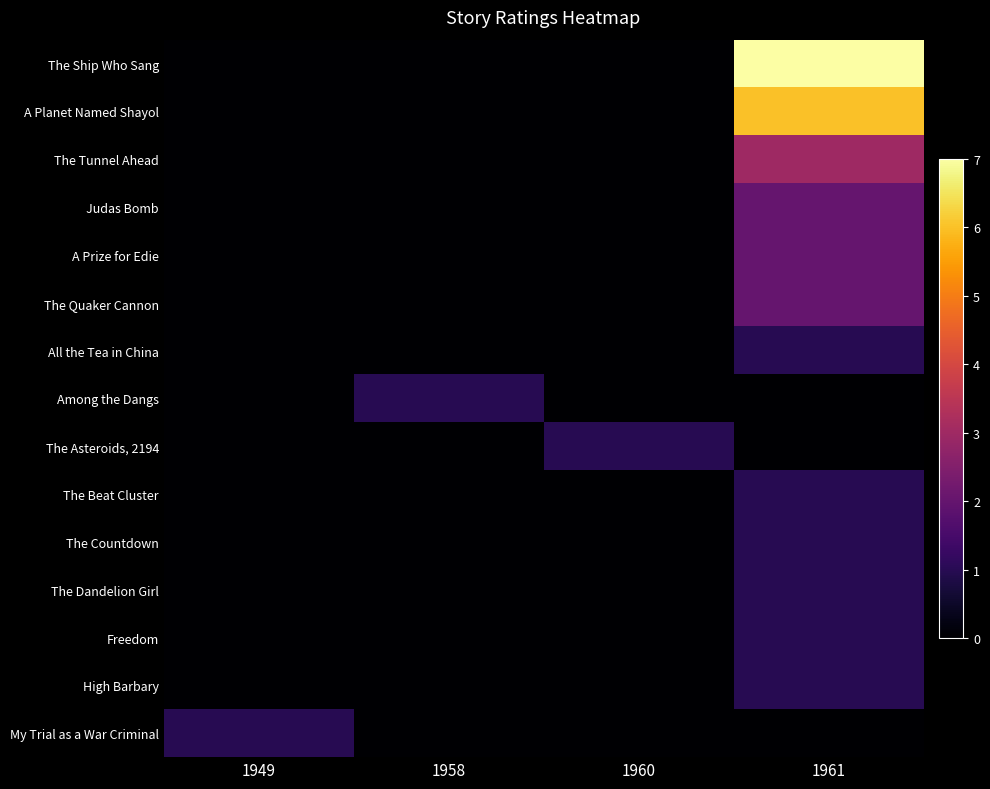

What is the spread (max minus min) of values at 1960?

1